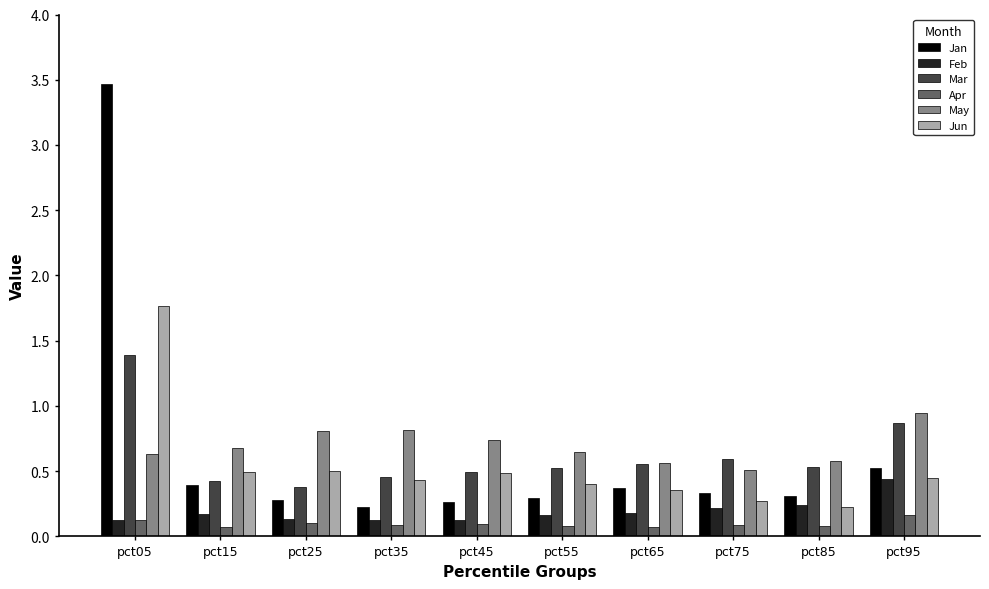

What is the greatest value displayed?

3.5